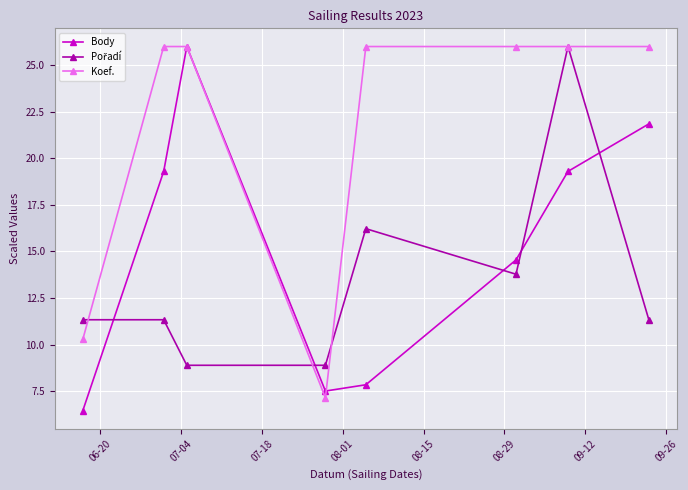

What is the value of the Body point at the 7th from the left?

19.3